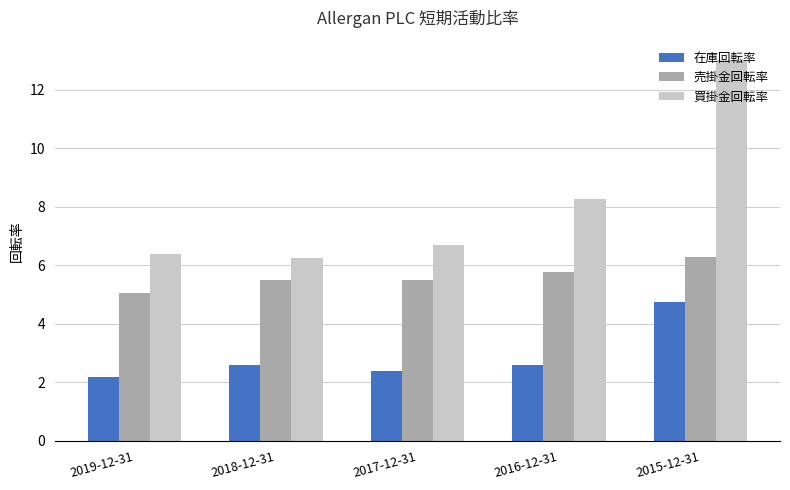

What are all the series names shown in the legend?

在庫回転率, 売掛金回転率, 買掛金回転率